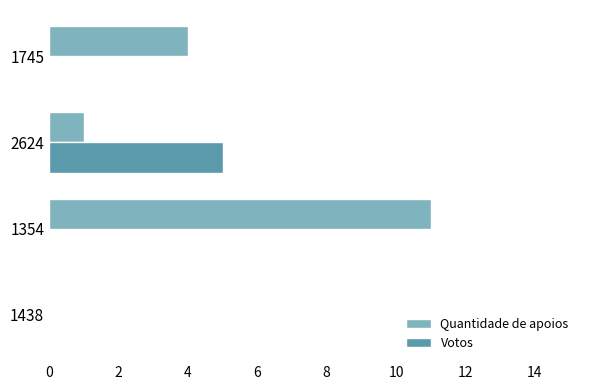

Which series has the largest total across all categories?

Quantidade de apoios